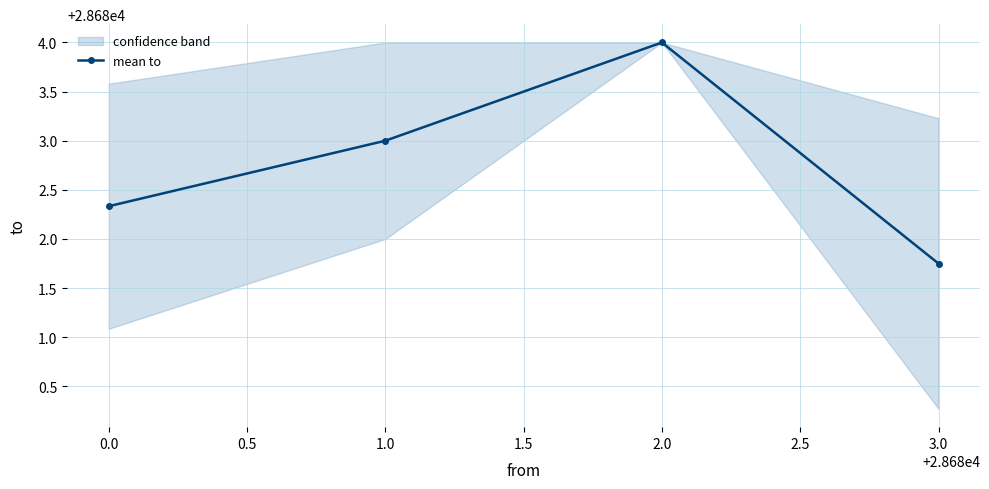

The value of mean to at 3.0 is 18934.8. True or false?

False